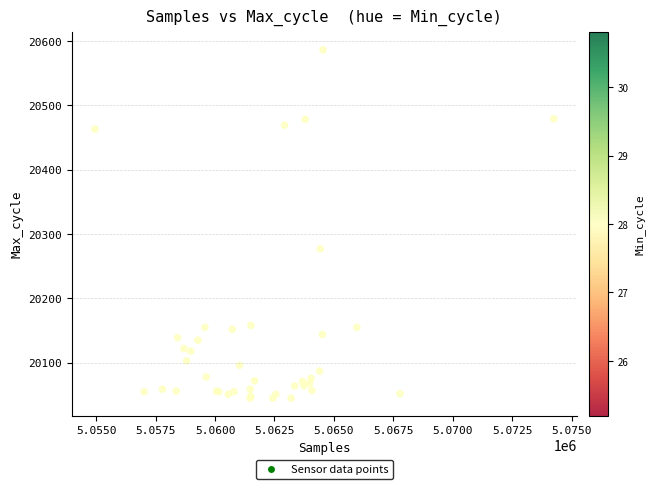

What Y value in the scatter plot is closest to 20315?

20277